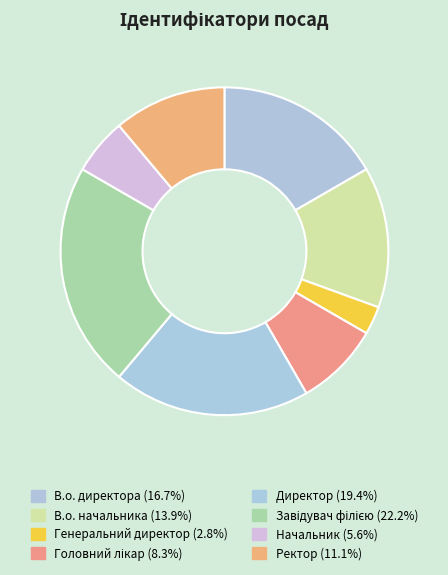

Count the number of slices in the pie.

8